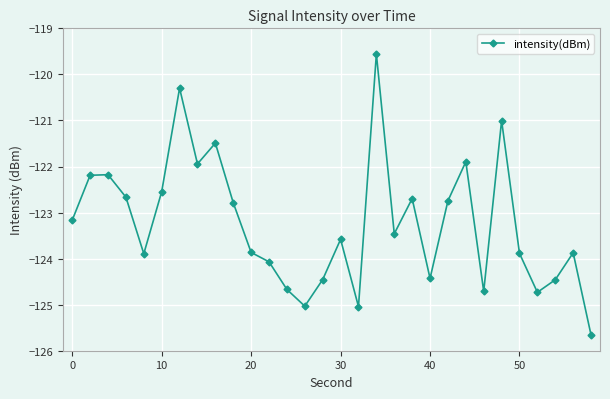

How many points are lower than both their immediate neighbors (excluding endpoints)?

8